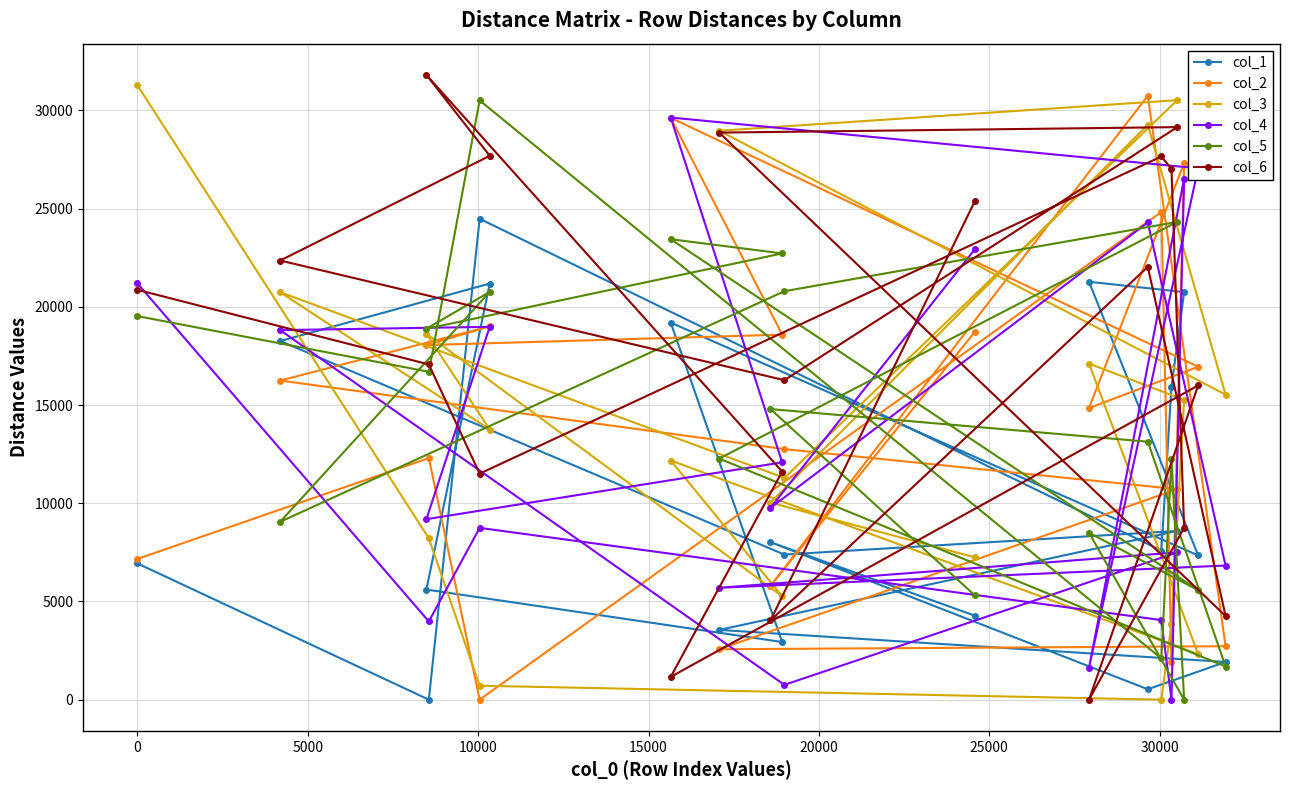

Which series has the largest total across all categories?

col_6